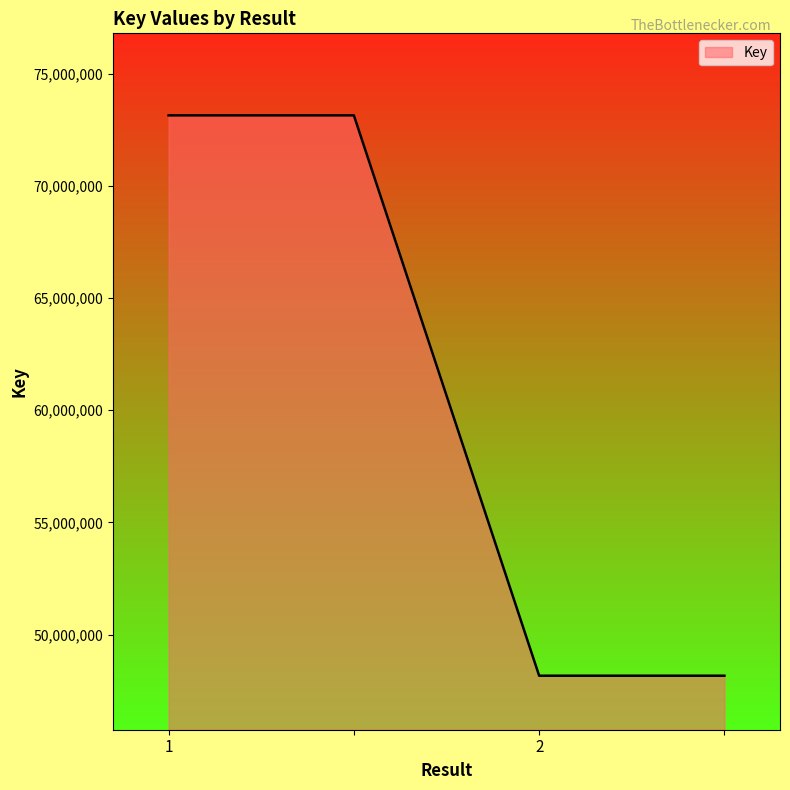

What is the minimum value shown in the chart?

48164462